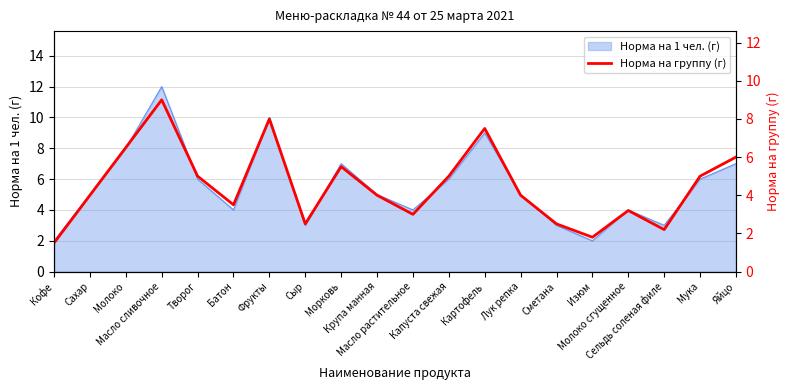

The value at Картофель is 7.5. True or false?

True